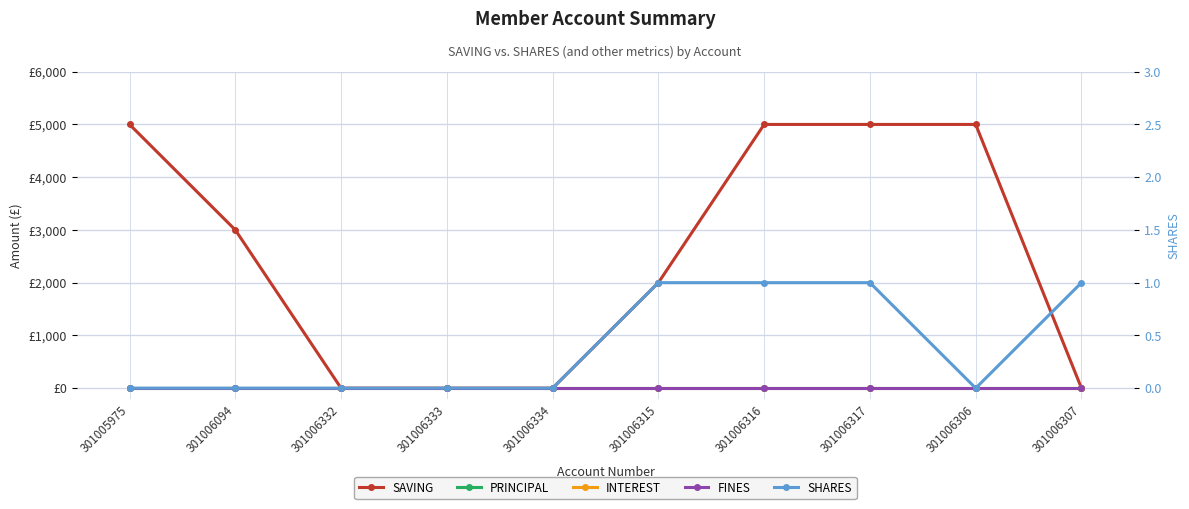

At how many categories does at least one series exceed 4144?

4